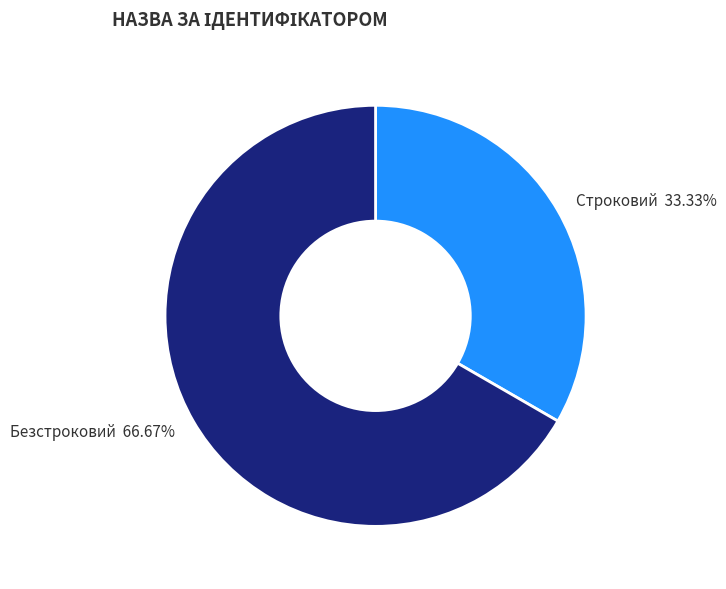

Is it true that Строковий is 33% of the pie?

True